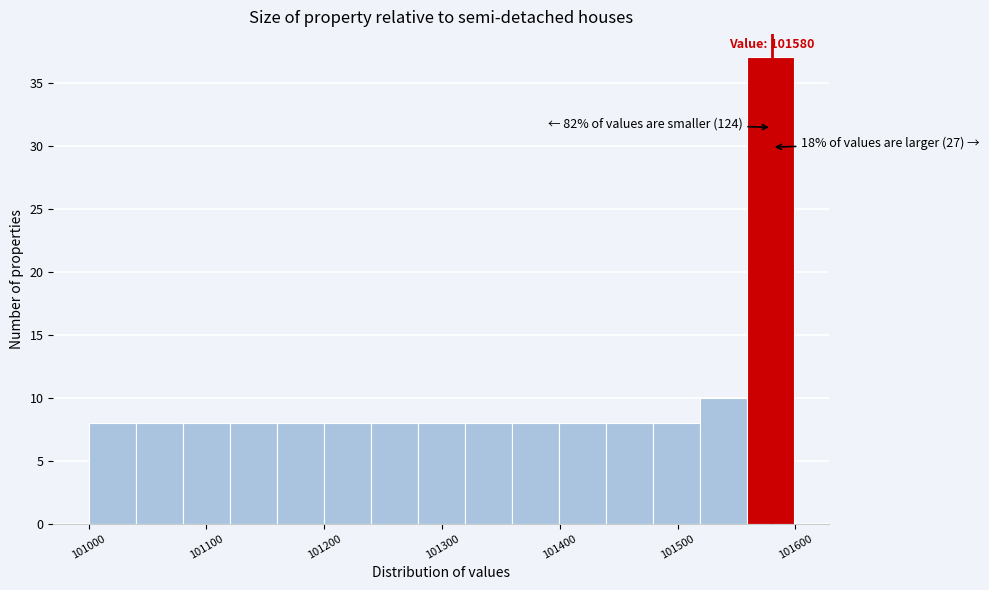

Read against the x-axis, roughly where is the centre of the tallest bar?

101580